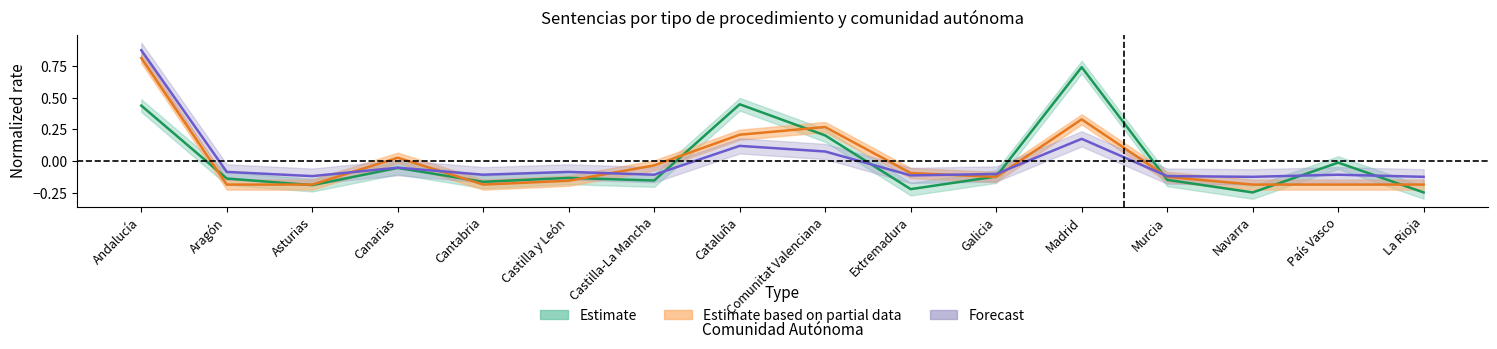

What is the label of the 4th point from the left?

Canarias